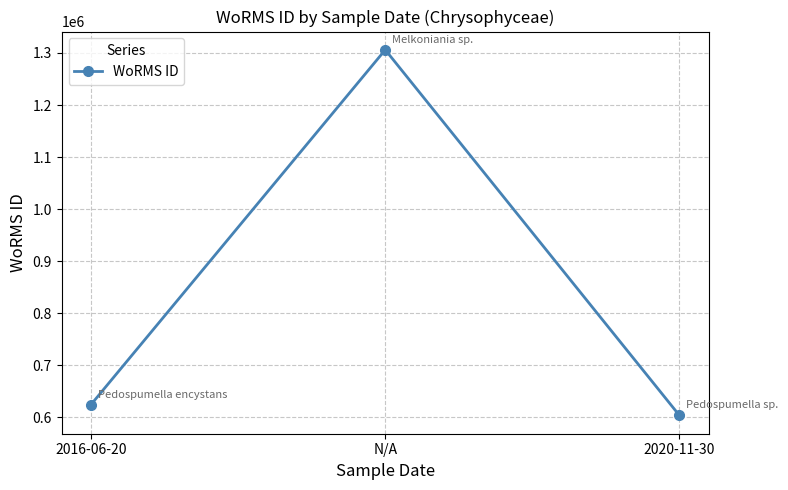

List the labels in order of value, largest first.

N/A, 2016-06-20, 2020-11-30